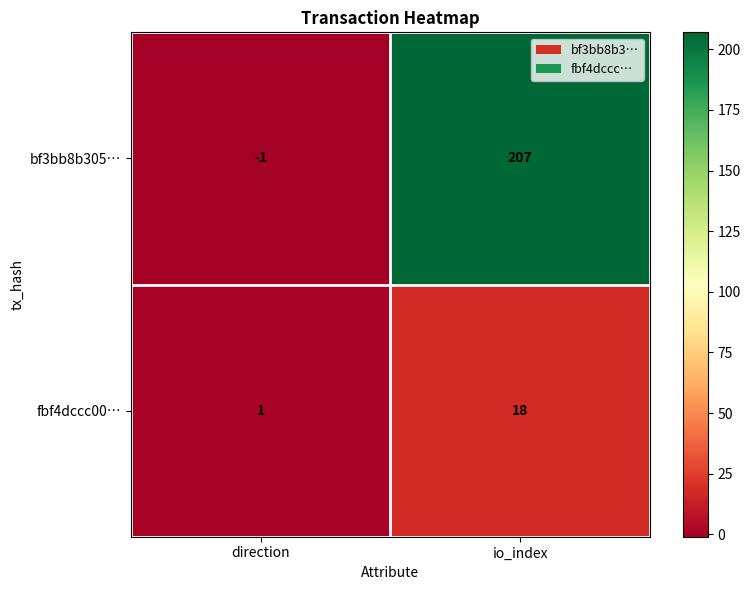

Reading left to right, transcribe all the data shown in this chart.

bf3bb8b305…: -1	207
fbf4dccc00…: 1	18